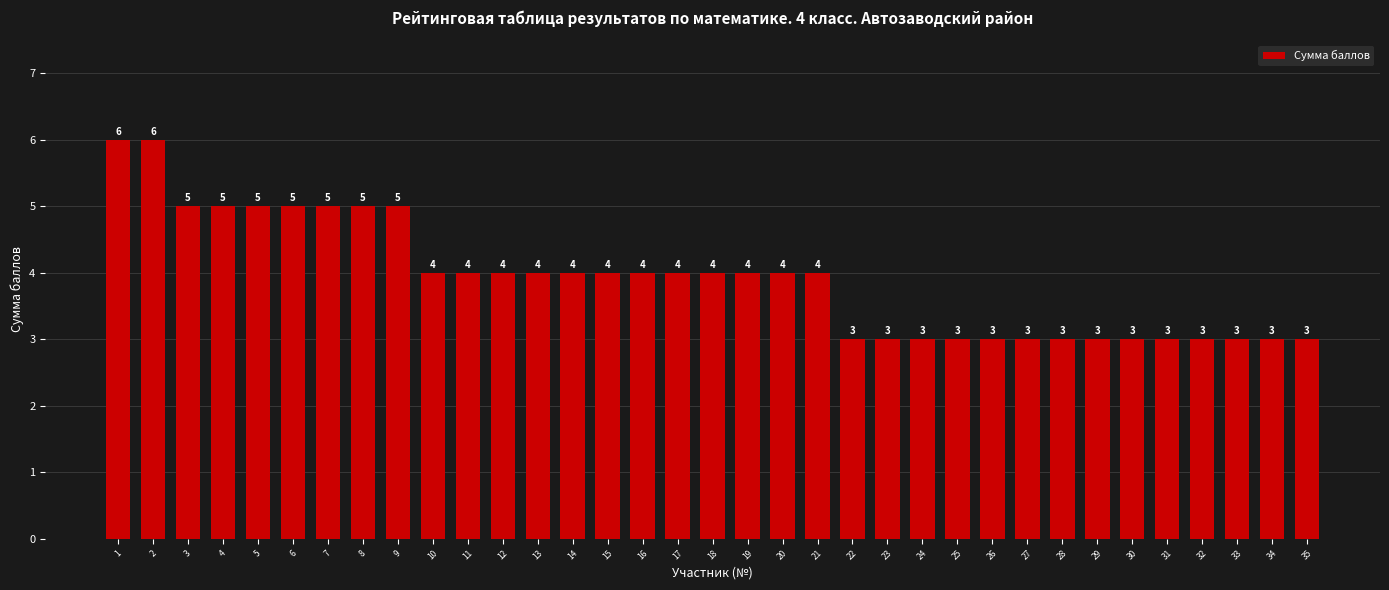

True or false: the data shows 3 at 4.

False